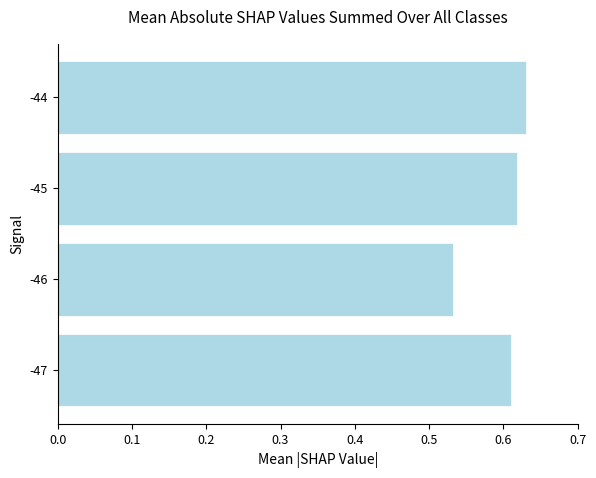

Which label corresponds to the largest value in the chart?

-44